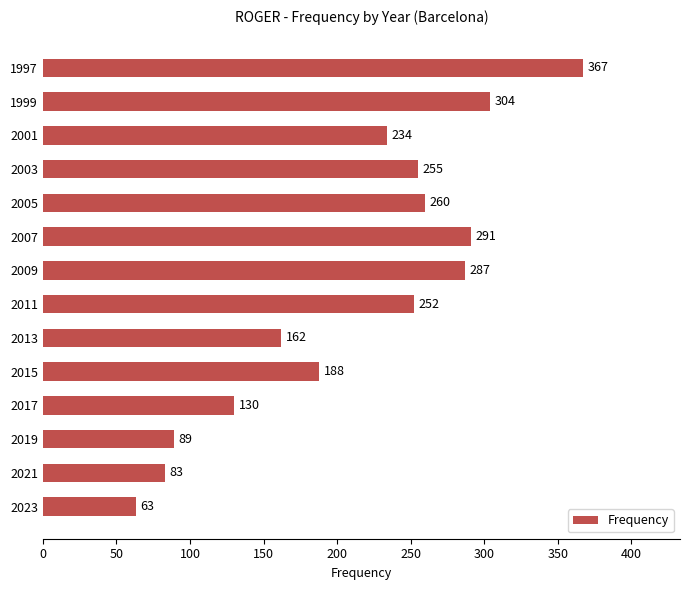

Reading bottom to top, extract all data points from this chart.

2023=63	2021=83	2019=89	2017=130	2015=188	2013=162	2011=252	2009=287	2007=291	2005=260	2003=255	2001=234	1999=304	1997=367